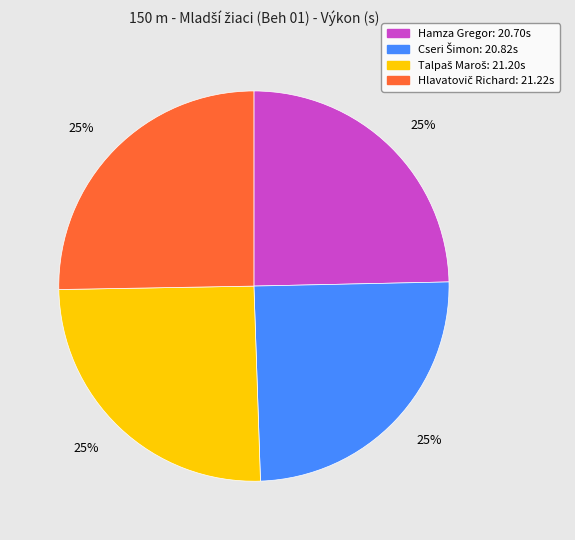

To the nearest percent, what percentage of the pie is Hamza Gregor?

25%